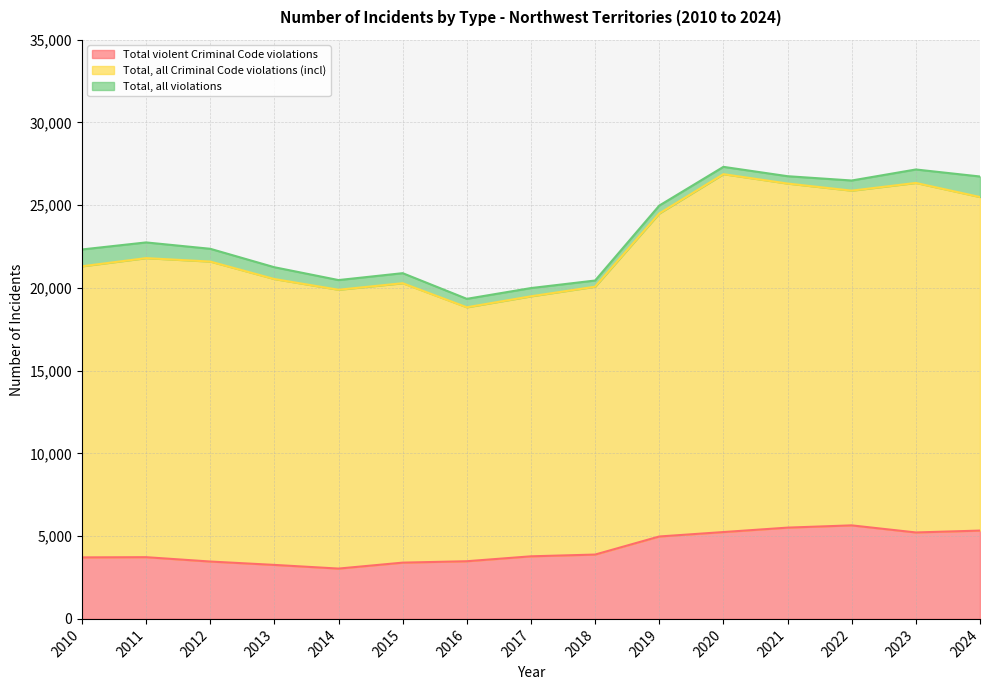

Is it true that Total violent Criminal Code violations equals 3782 at 2017?

True